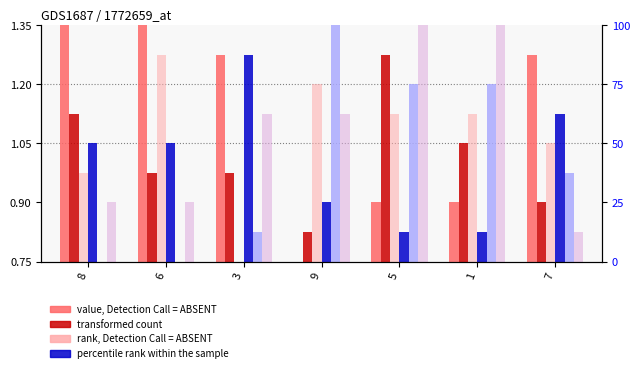

Is the value of col_4 at 1 greater than the value of col_7 at 5?

Yes